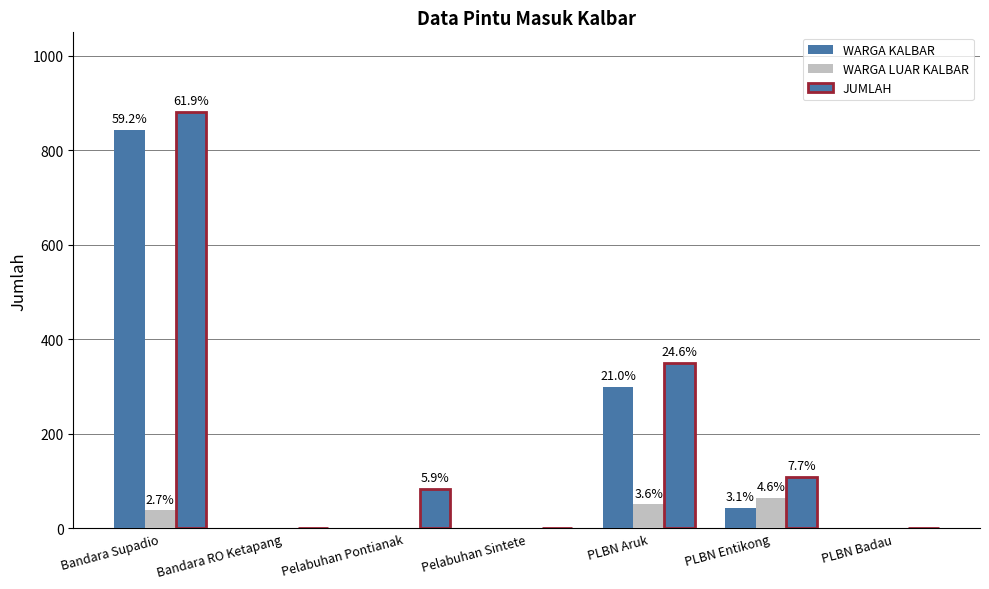

How many WARGA LUAR KALBAR values are between 0 and 51?

6